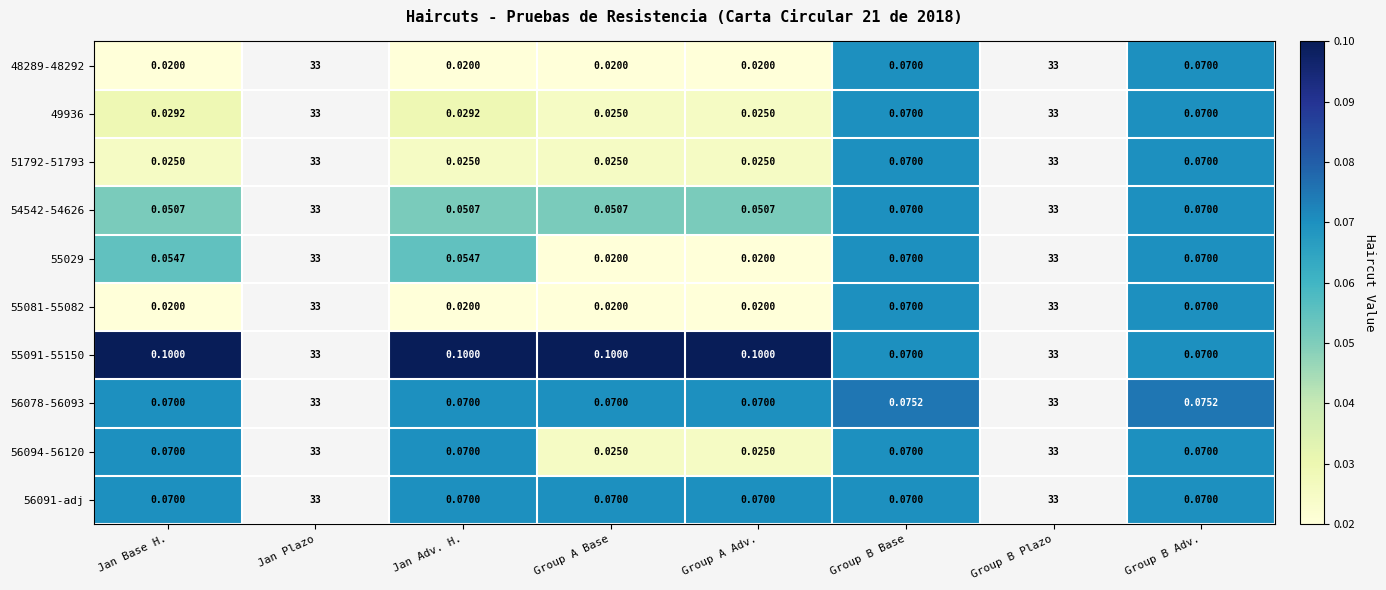

At which category is the sum across all series the highest?

Group B Base